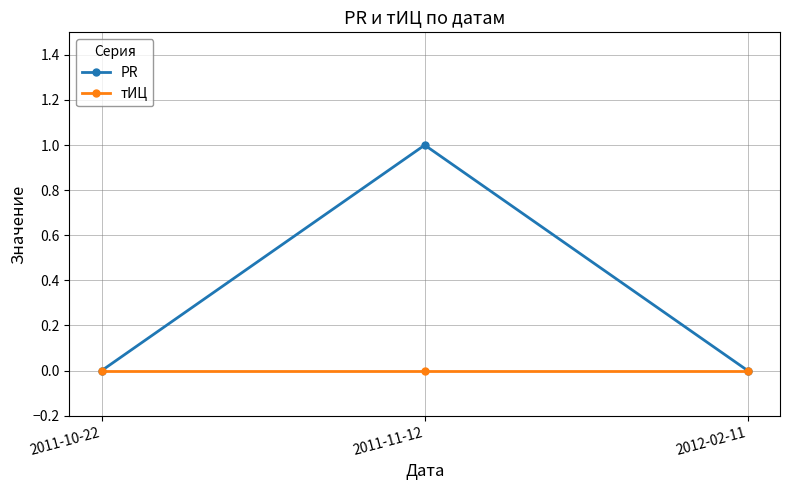

What is the sum of all PR values?

1